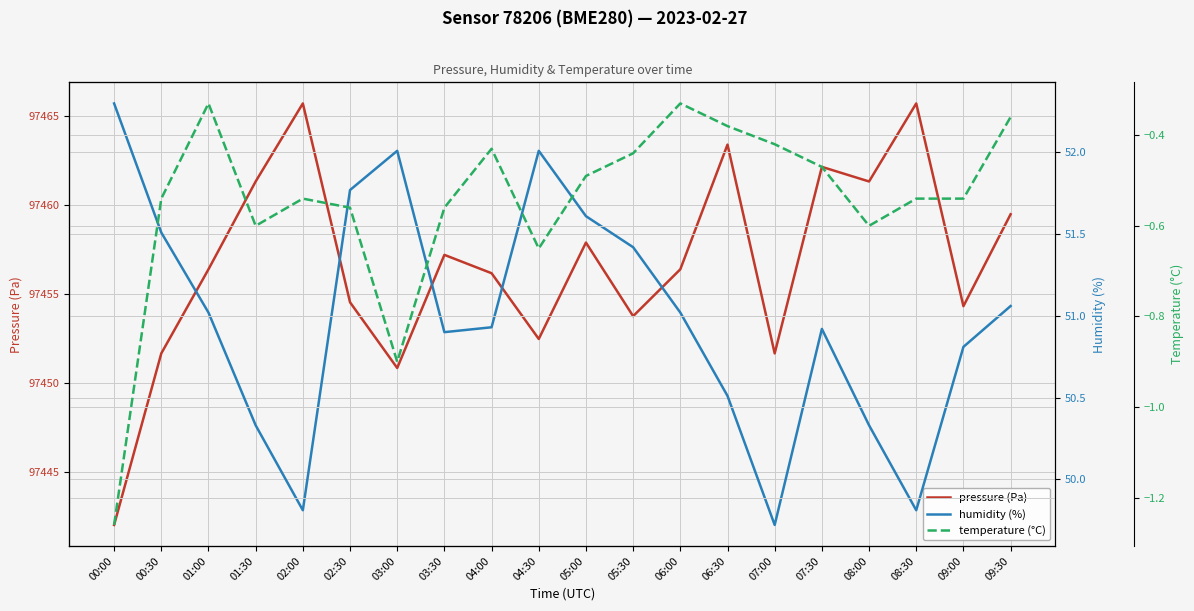

Which series has the largest total across all categories?

pressure (Pa)